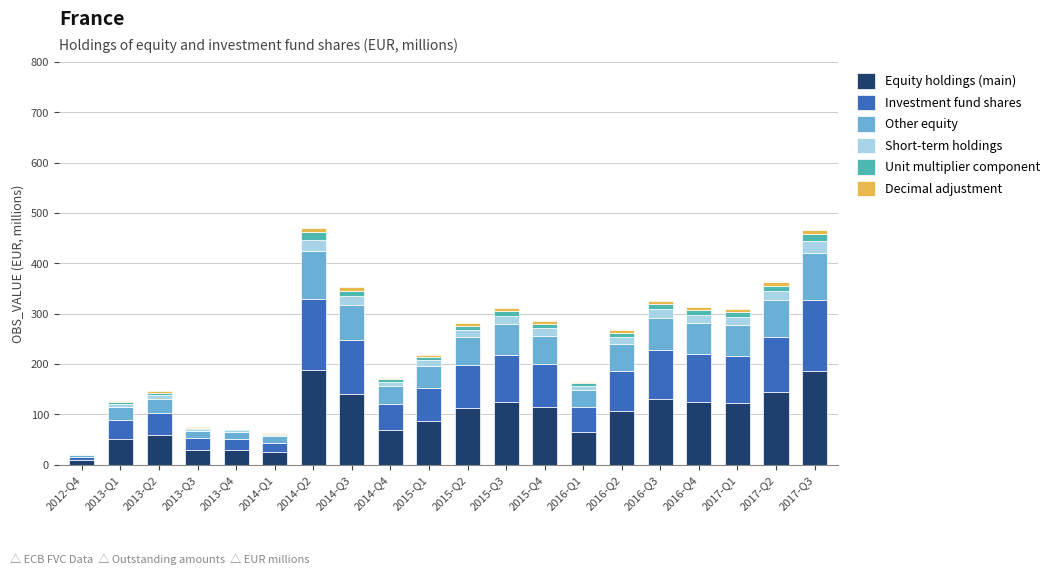

Which series has the largest total across all categories?

Equity holdings (main)